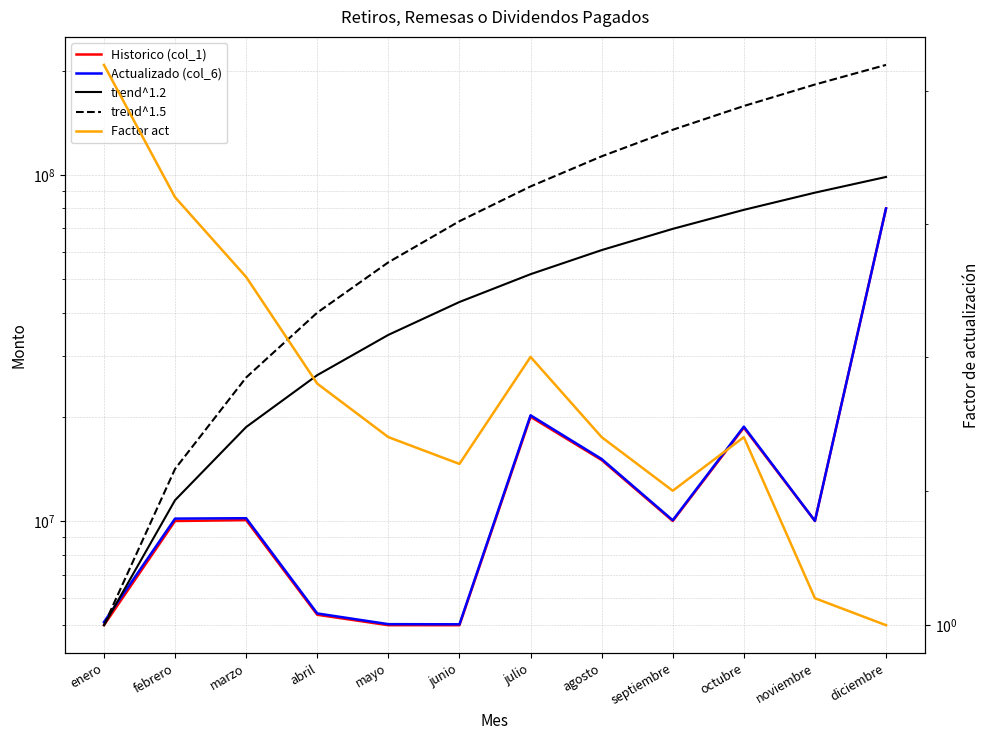

What is the minimum value shown in the chart?

1.0